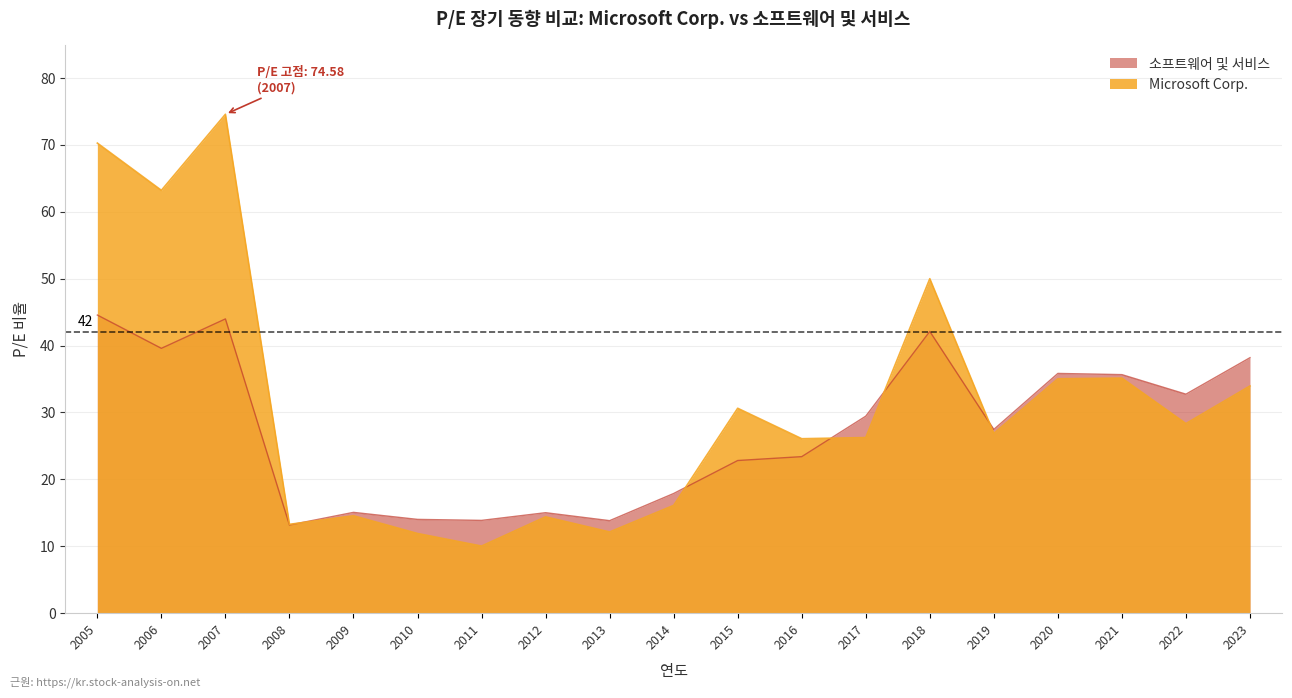

Which series changed the most between 2020 and 2011?

Microsoft Corp.